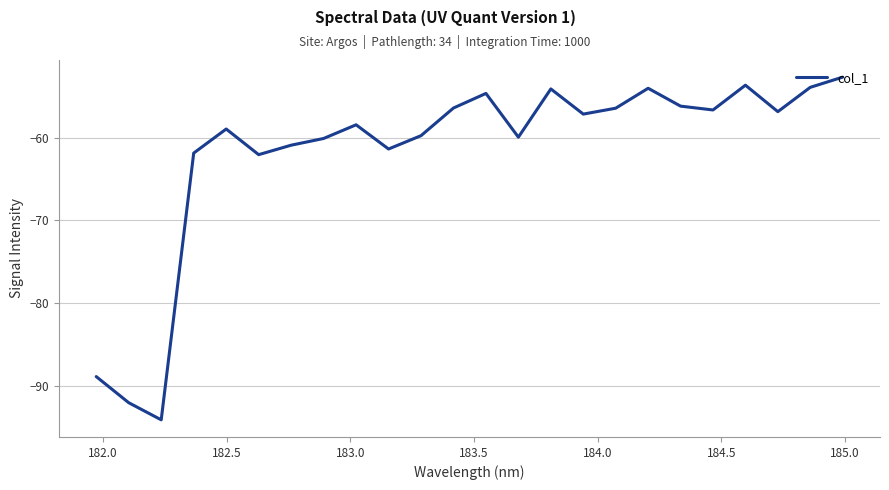

What is the difference between the maximum and minimum values?

41.4